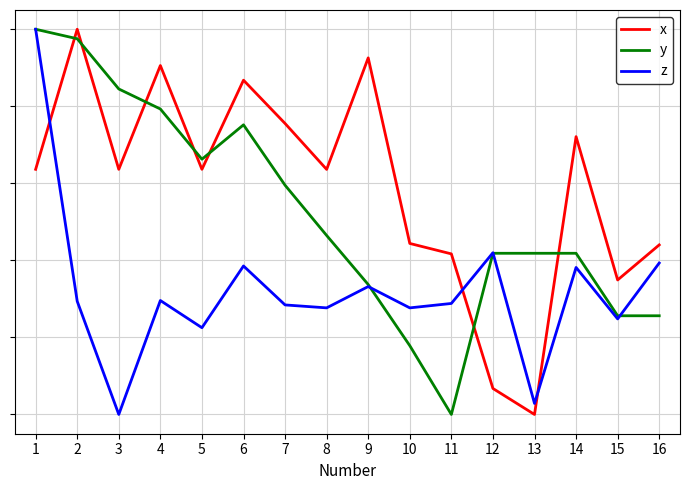

List the series in order of their peak value, lowest first.

x, y, z